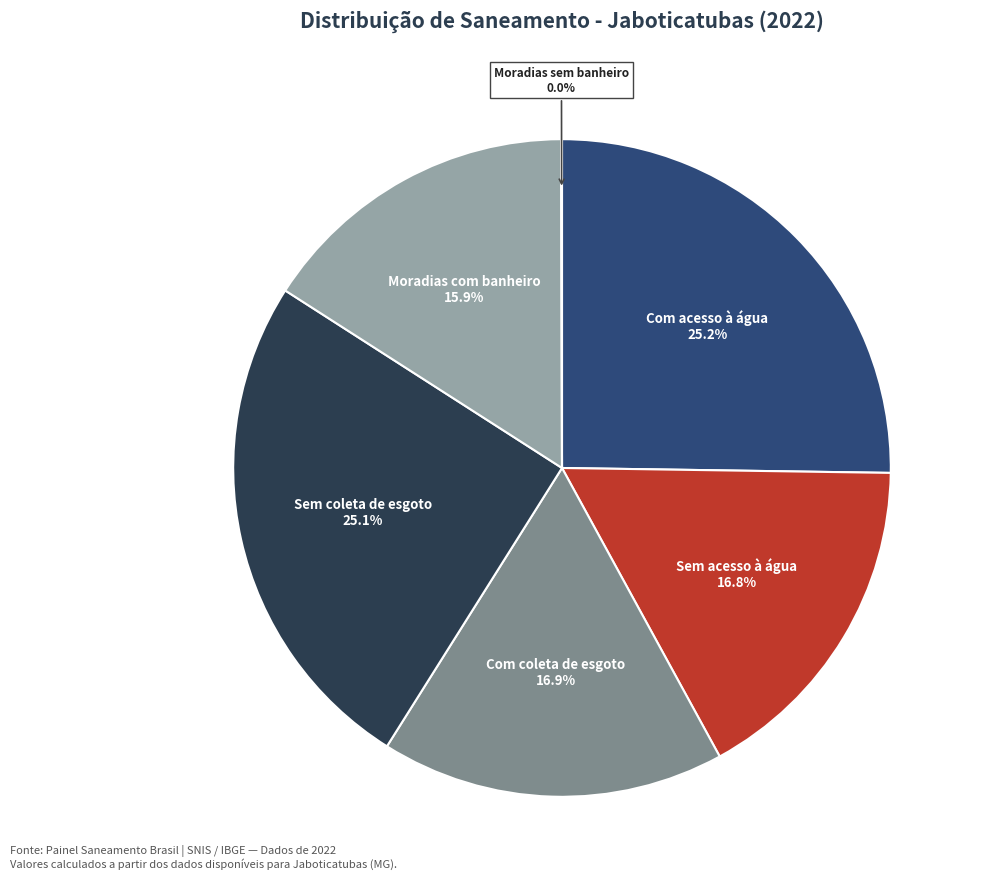

What is the ratio of the value at Com acesso à água to the value at Com coleta de esgoto?

1.5